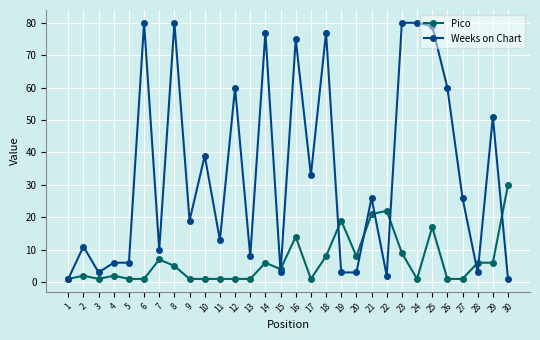

Where is Pico nearest to the value 15?

16